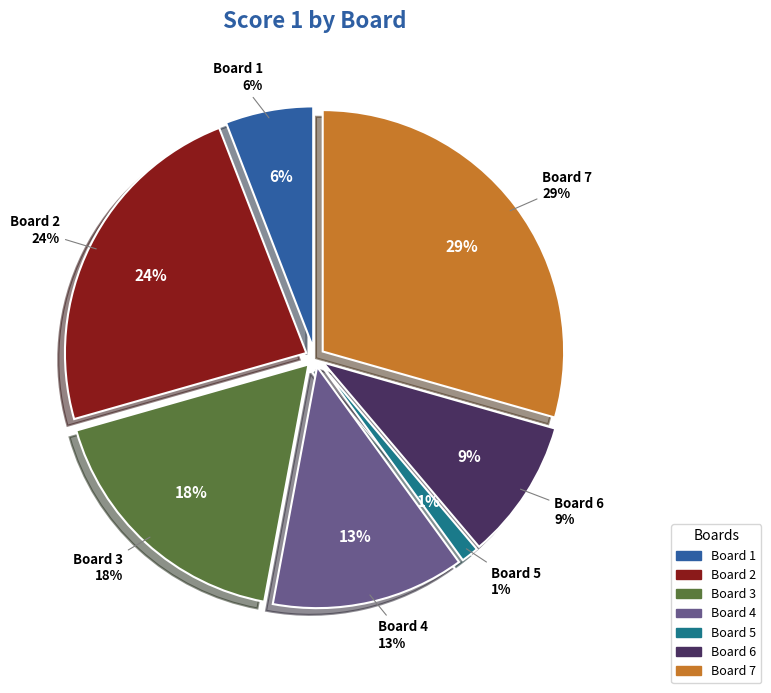

Combined, do 6 and 2 account for over 50%?

No